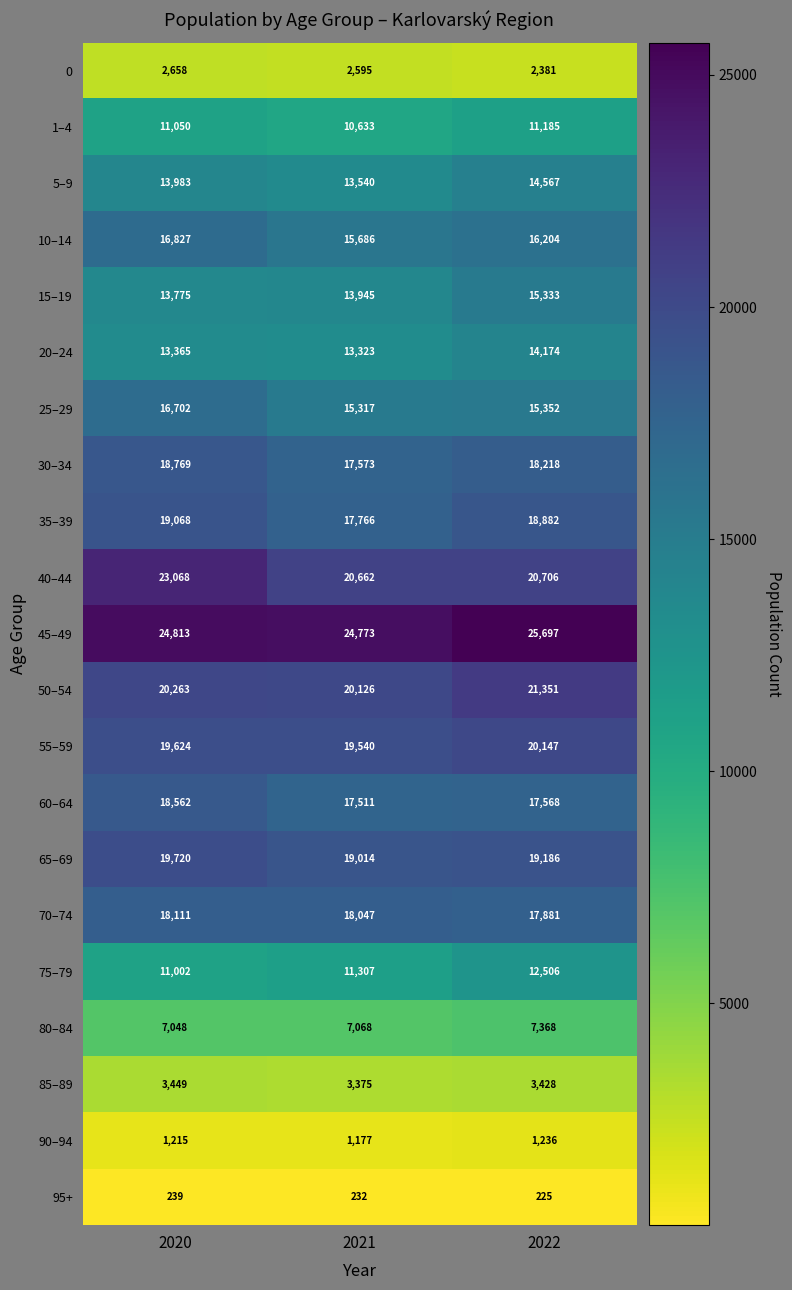

What is the difference between the 95+ values at 2022 and 2020?

14